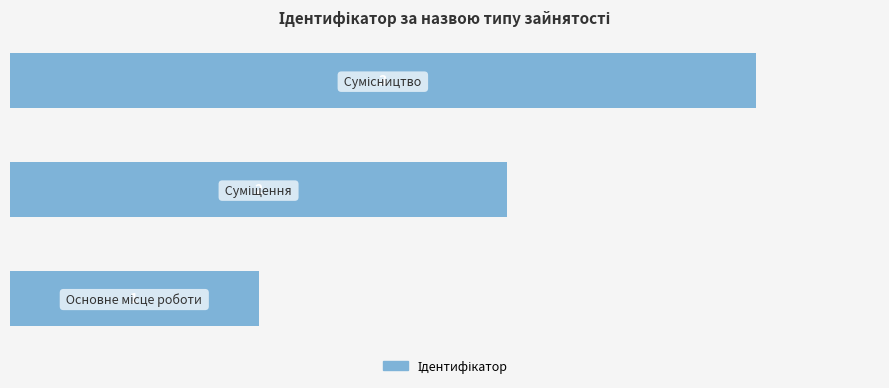

What is the maximum value shown in the chart?

3